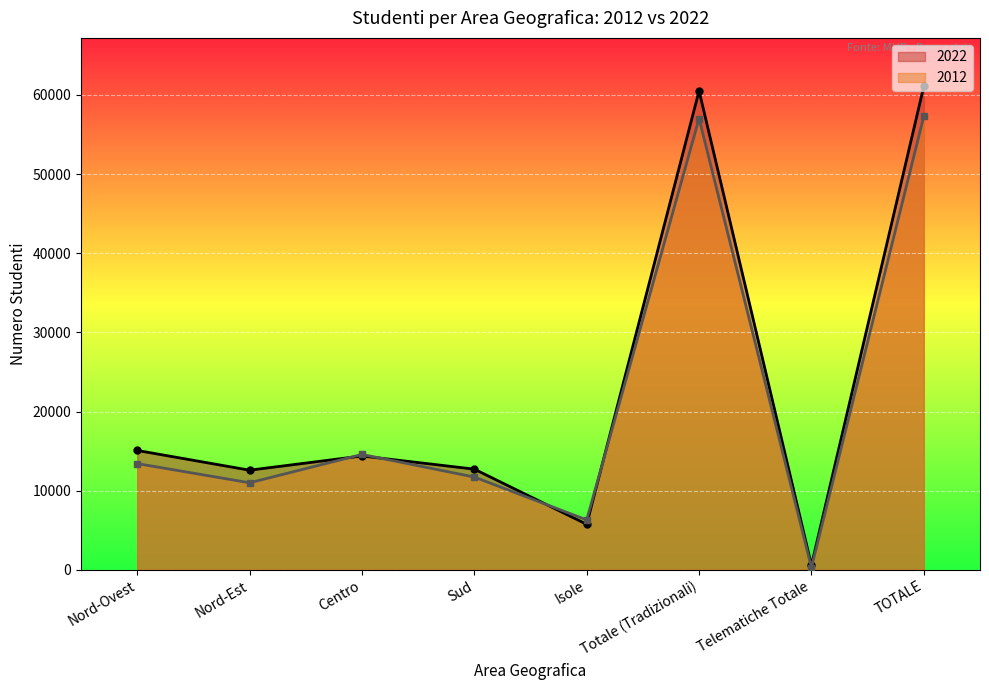

Where does the 2012 series first go above 13420?

Centro